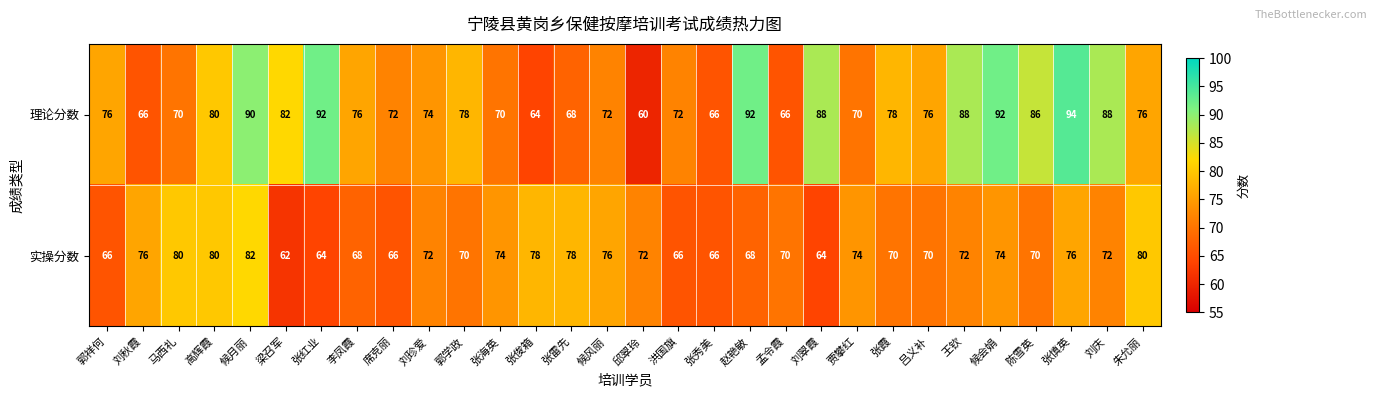

How many series are shown in this chart?

2